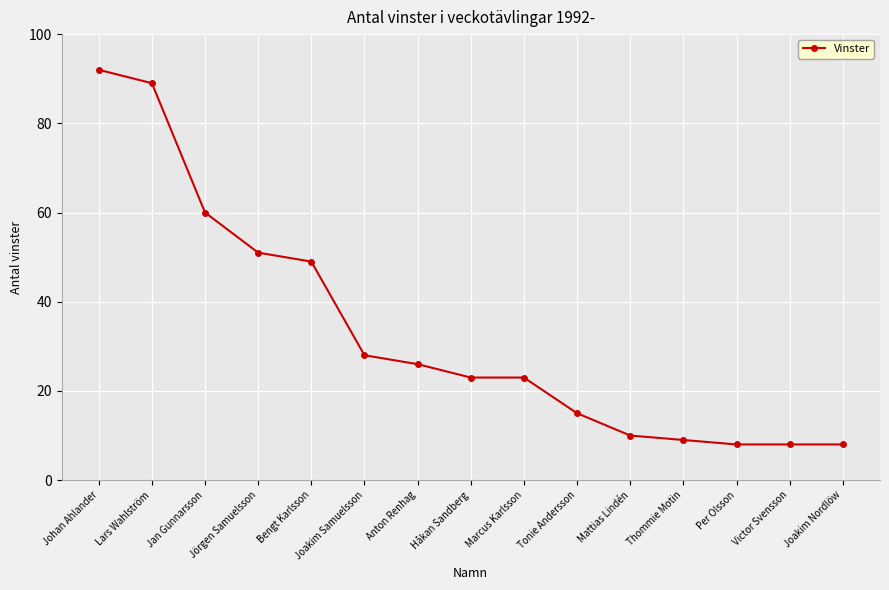

Is it true that the value at Joakim Nordlöw is 14?

False